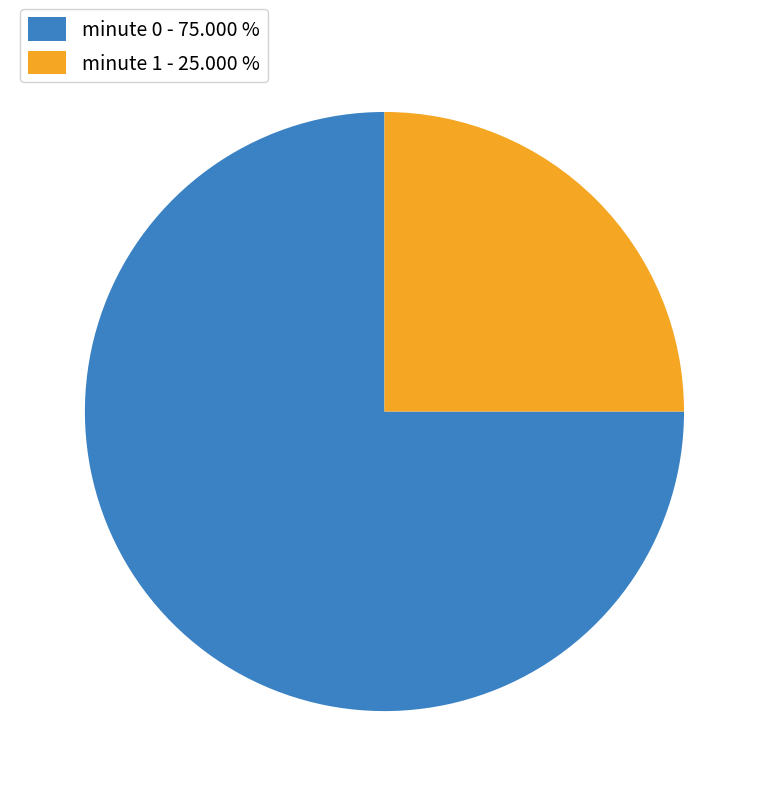

Rank the categories by value from lowest to highest.

minute 1 - 25.000 %, minute 0 - 75.000 %